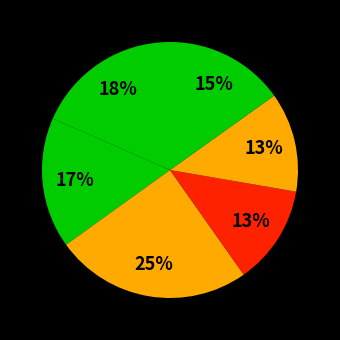

How many slices are in this pie chart?

6